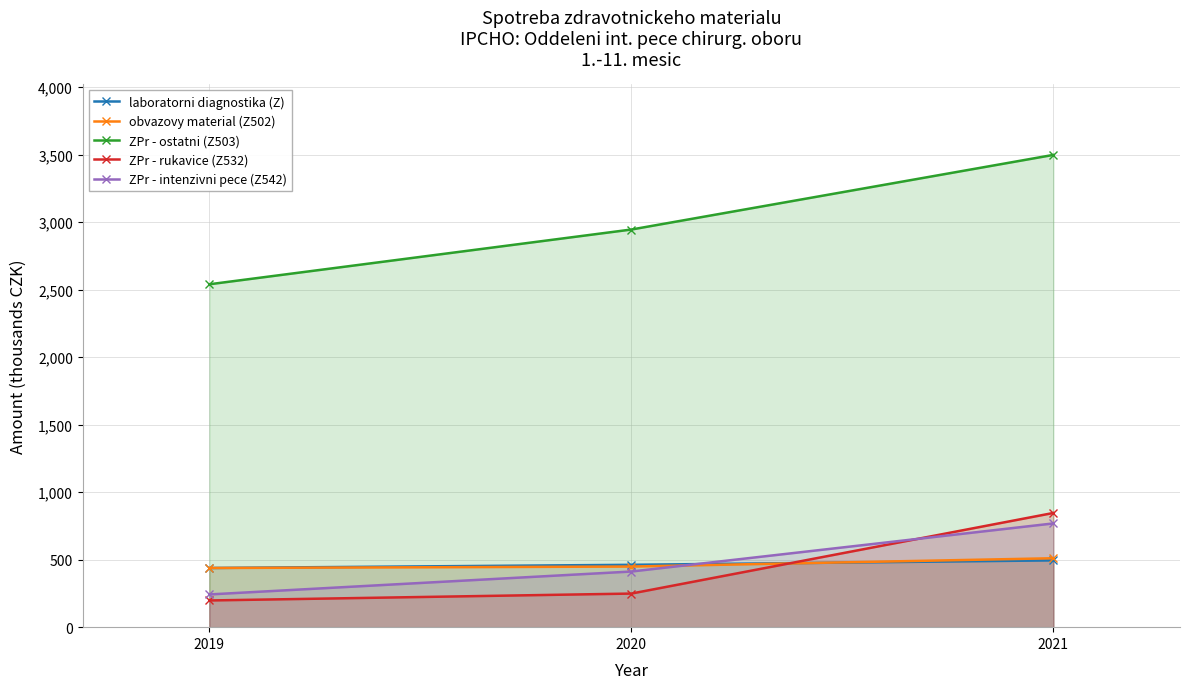

How many lines are shown in the chart?

5